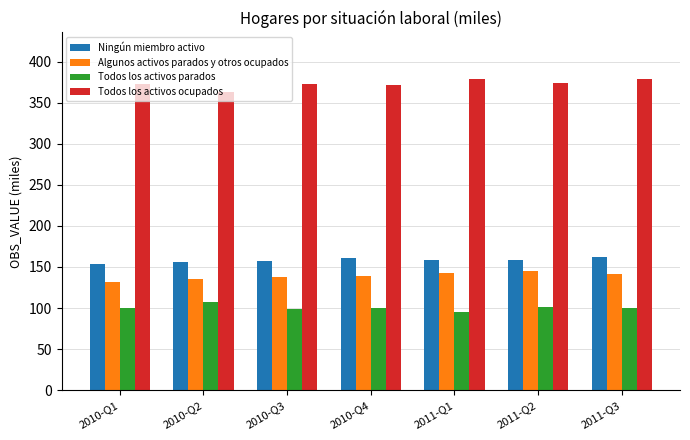

Which series has the largest total across all categories?

Todos los activos ocupados